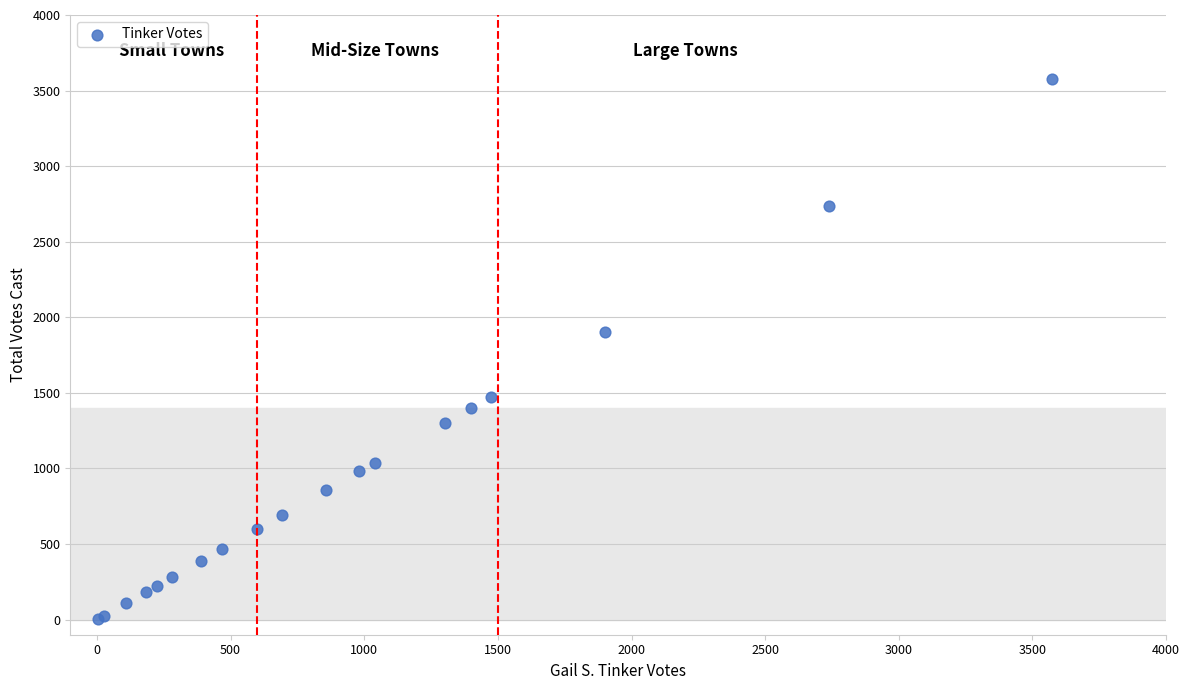

What Y value in the scatter plot is closest to 1788?

1901